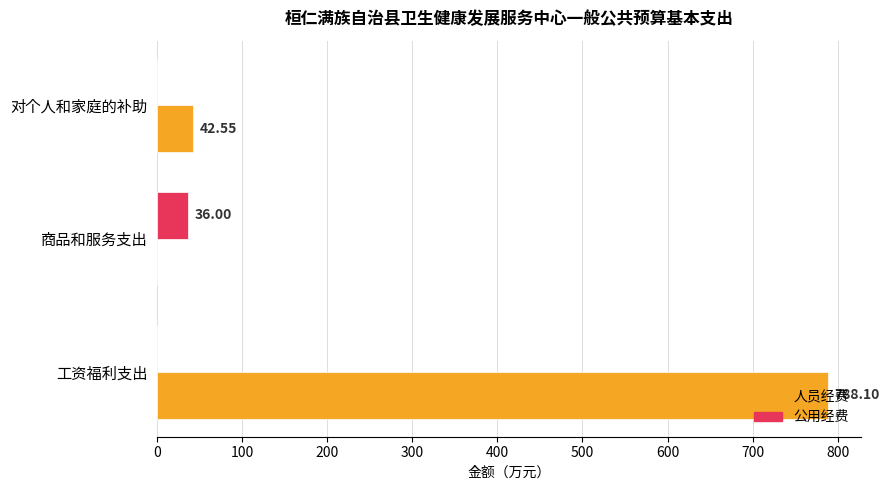

Between 工资福利支出 and 商品和服务支出, which series saw the biggest shift?

人员经费